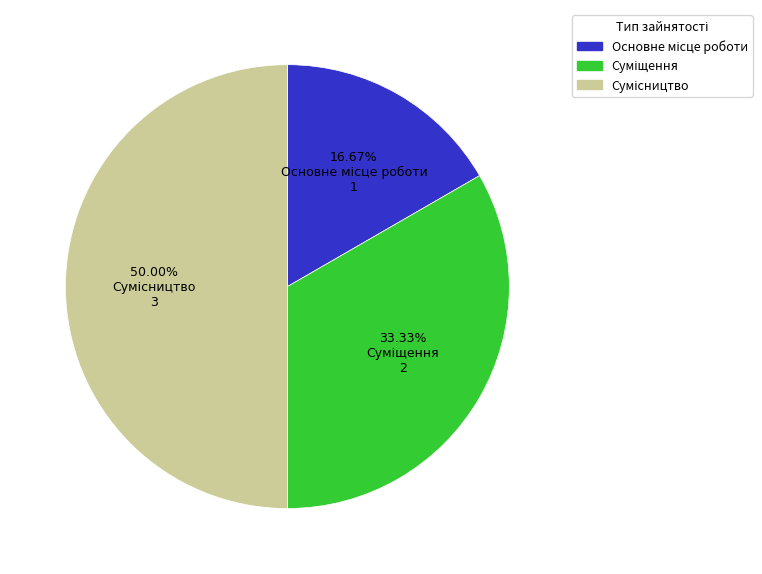

To the nearest percent, what percentage of the pie is Суміщення?

33%